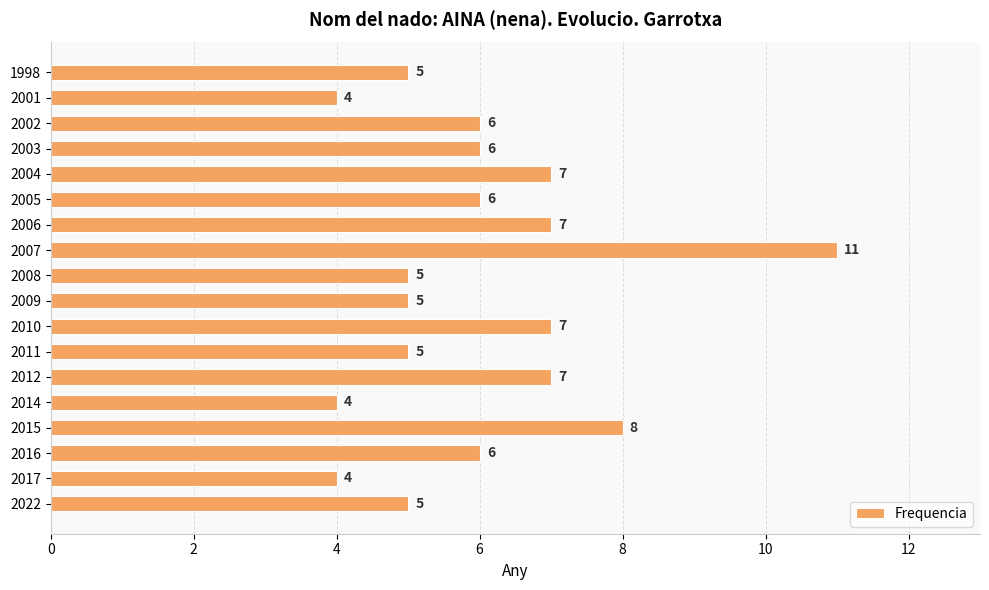

Is it true that the value at 2014 is 6?

False